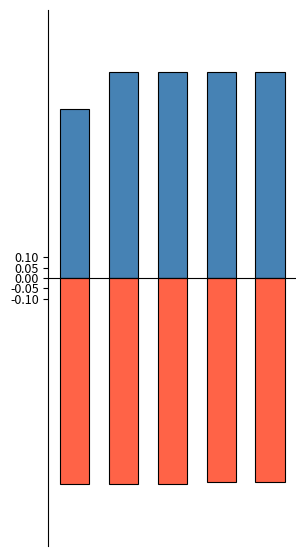

Does the chart contain stacked bars?

No